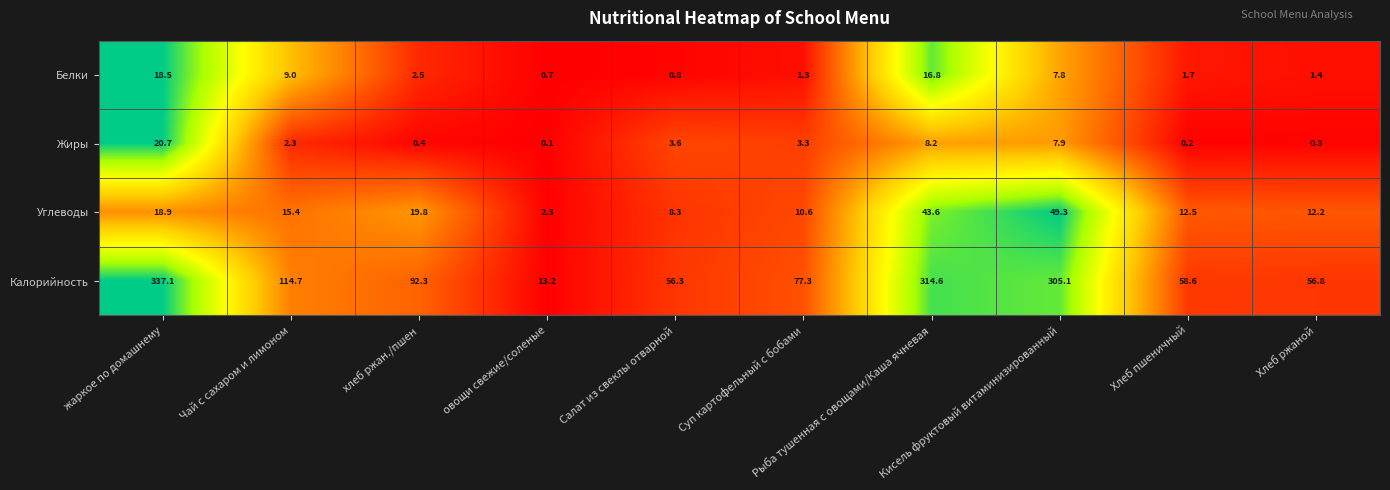

At овощи свежие/соленые, list the series in order from largest to smallest.

Калорийность, Углеводы, Белки, Жиры